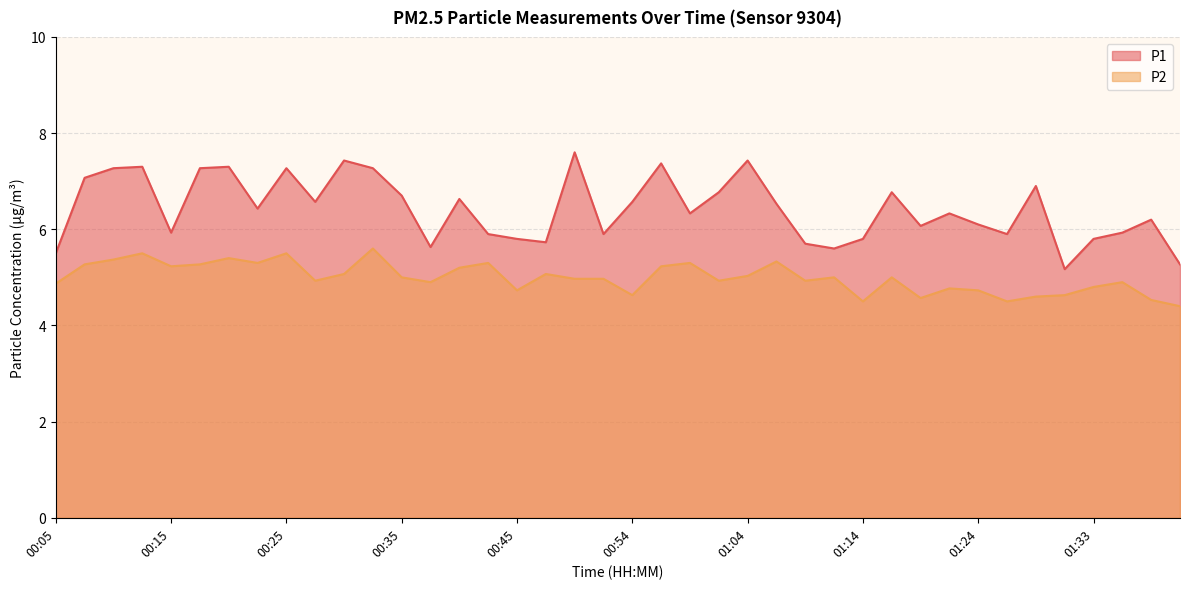

At how many categories does at least one series exceed 6?

25